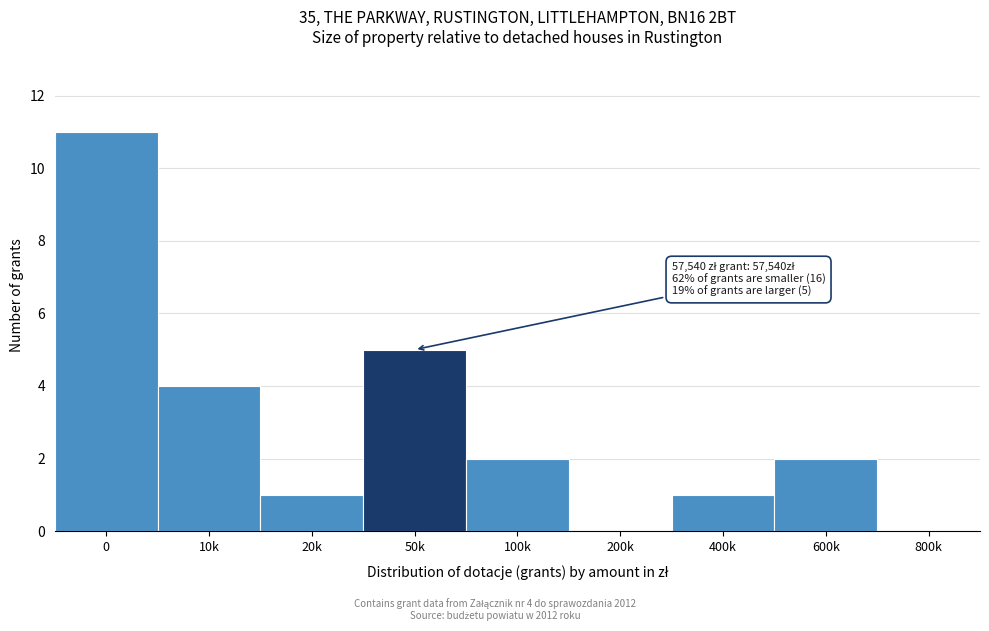

Reading right to left, transcribe all the data shown in this chart.

800k=0	600k=2	400k=1	200k=0	100k=2	50k=5	20k=1	10k=4	0=11